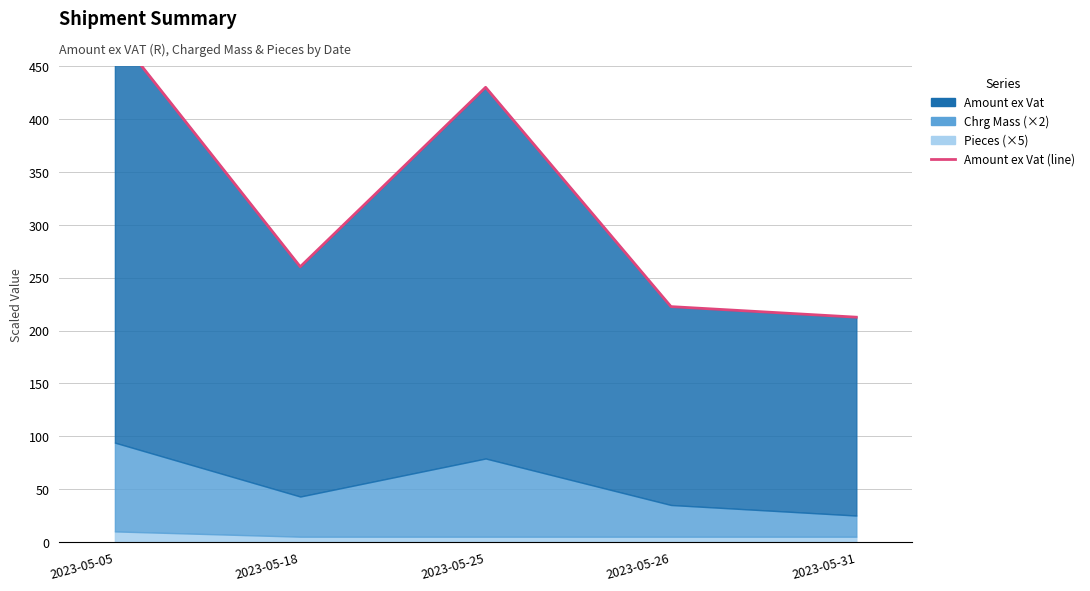

True or false: the data shows 222.7 at 2023-05-26.

True